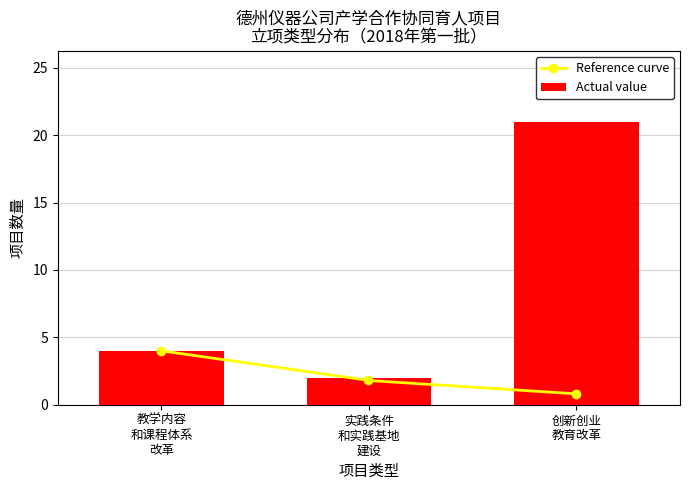

What is the difference between the maximum and minimum values in the Actual value series?

19